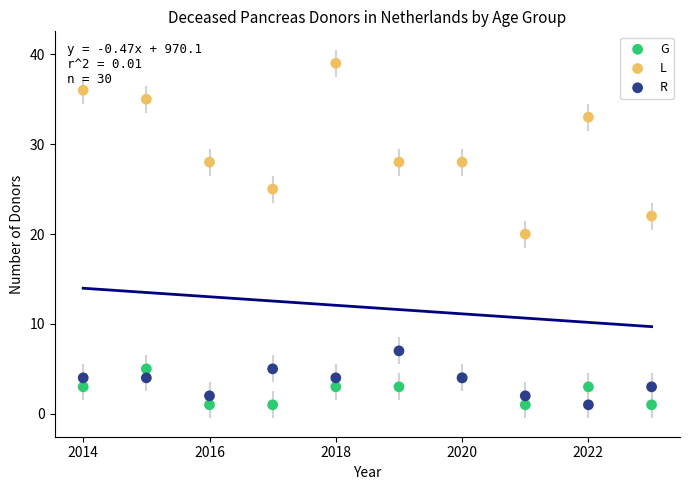

What is the X range (max minus min) for the scatter plot?

9